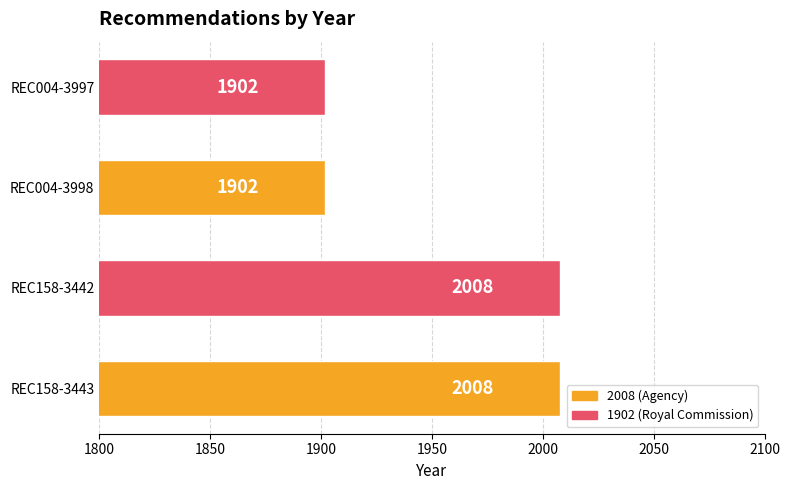

What is the ratio of the value at REC158-3443 to the value at REC004-3997?

1.1